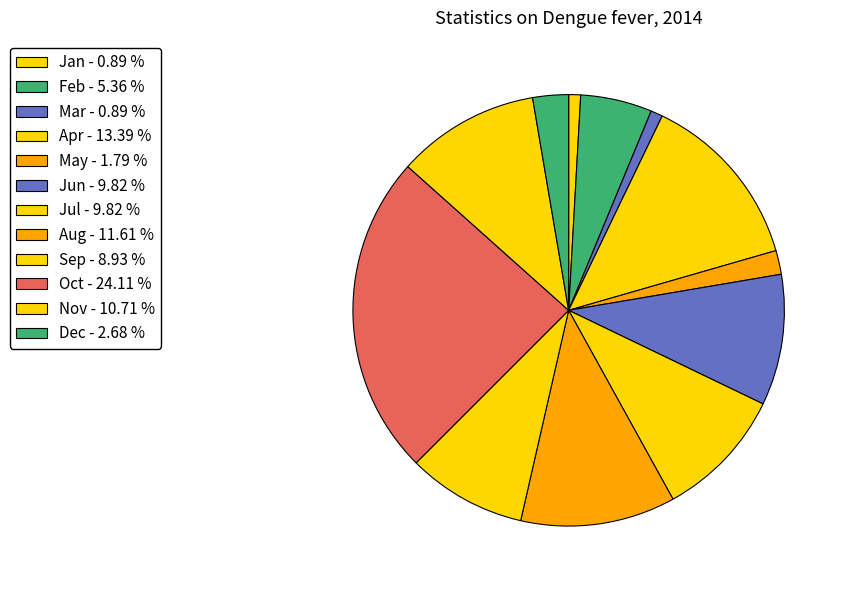

Combined, what portion of the pie is Oct and Feb?

29.5%